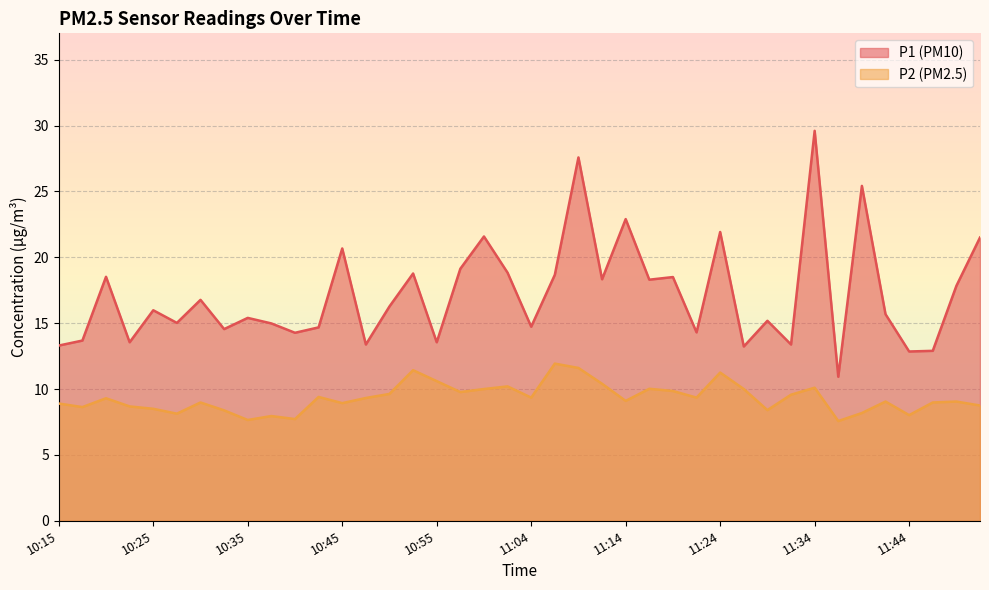

True or false: P2 and P1 cross at least once.

False